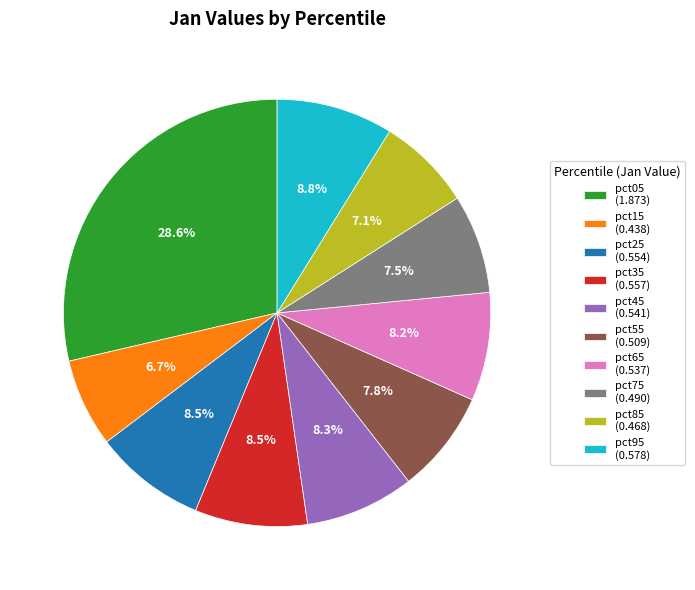

Does pct45 (0.541) represent more than half of the total?

No